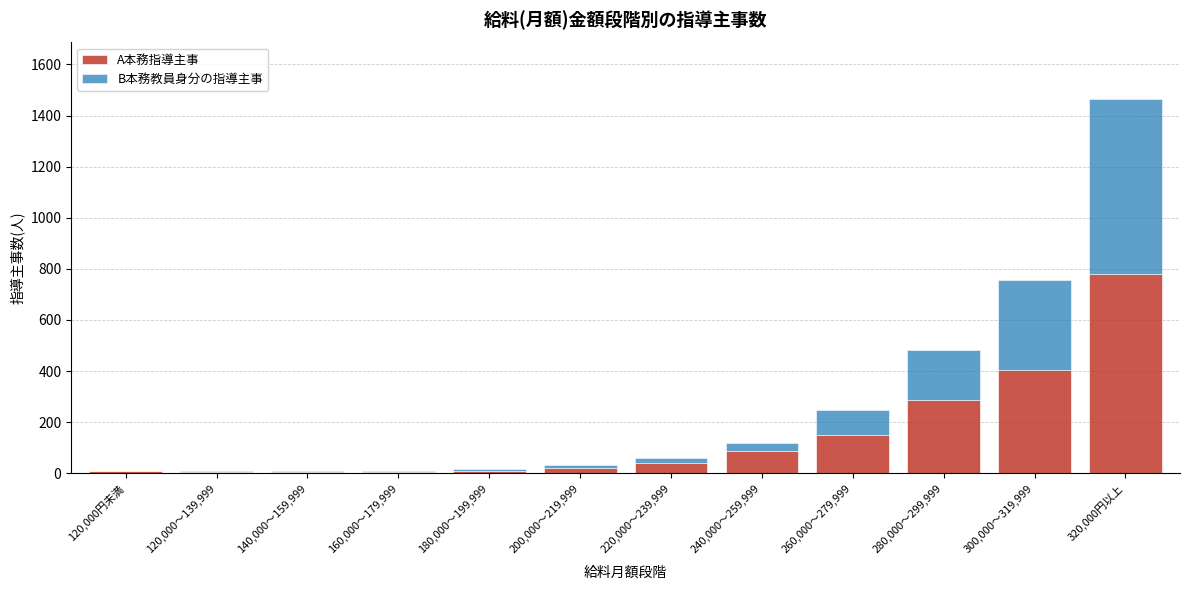

What is the sum of all A本務指導主事 values?

1797